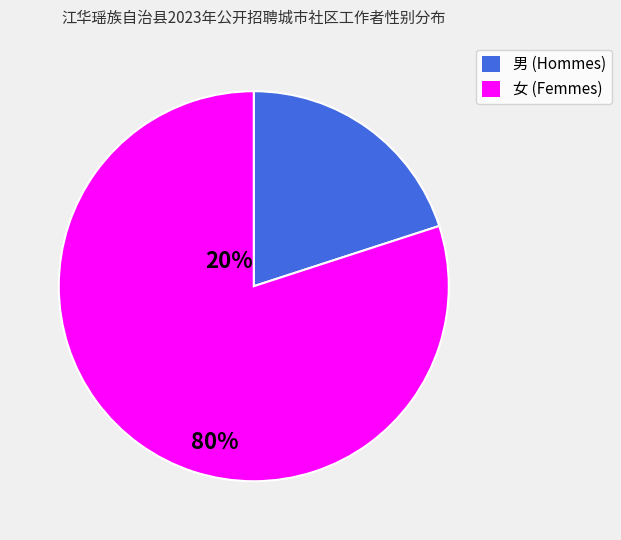

Is it true that 女 is 80% of the pie?

True